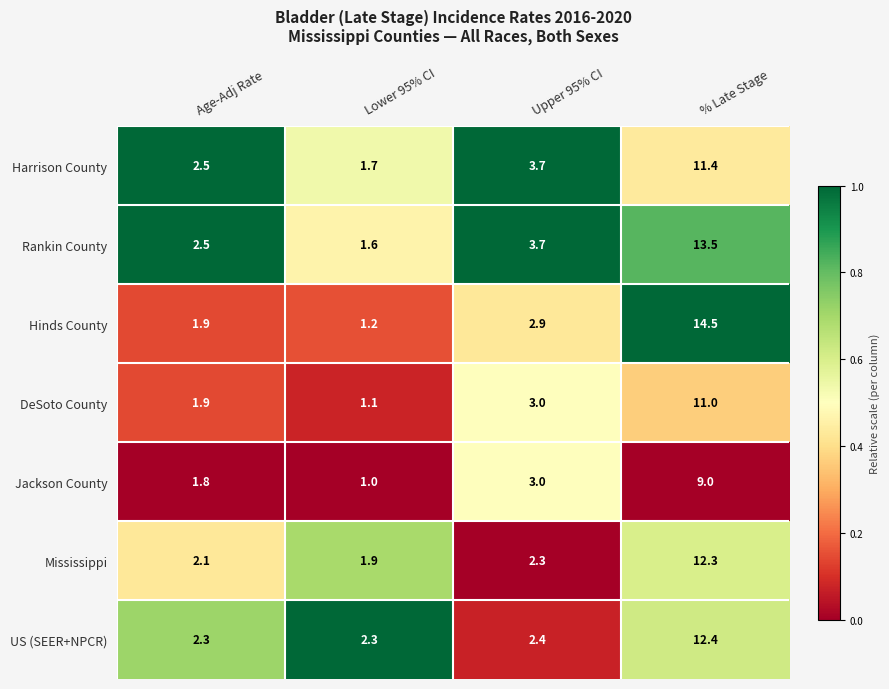

What is the difference between the Harrison County values at Age-Adj Rate and Upper 95% CI?

1.2